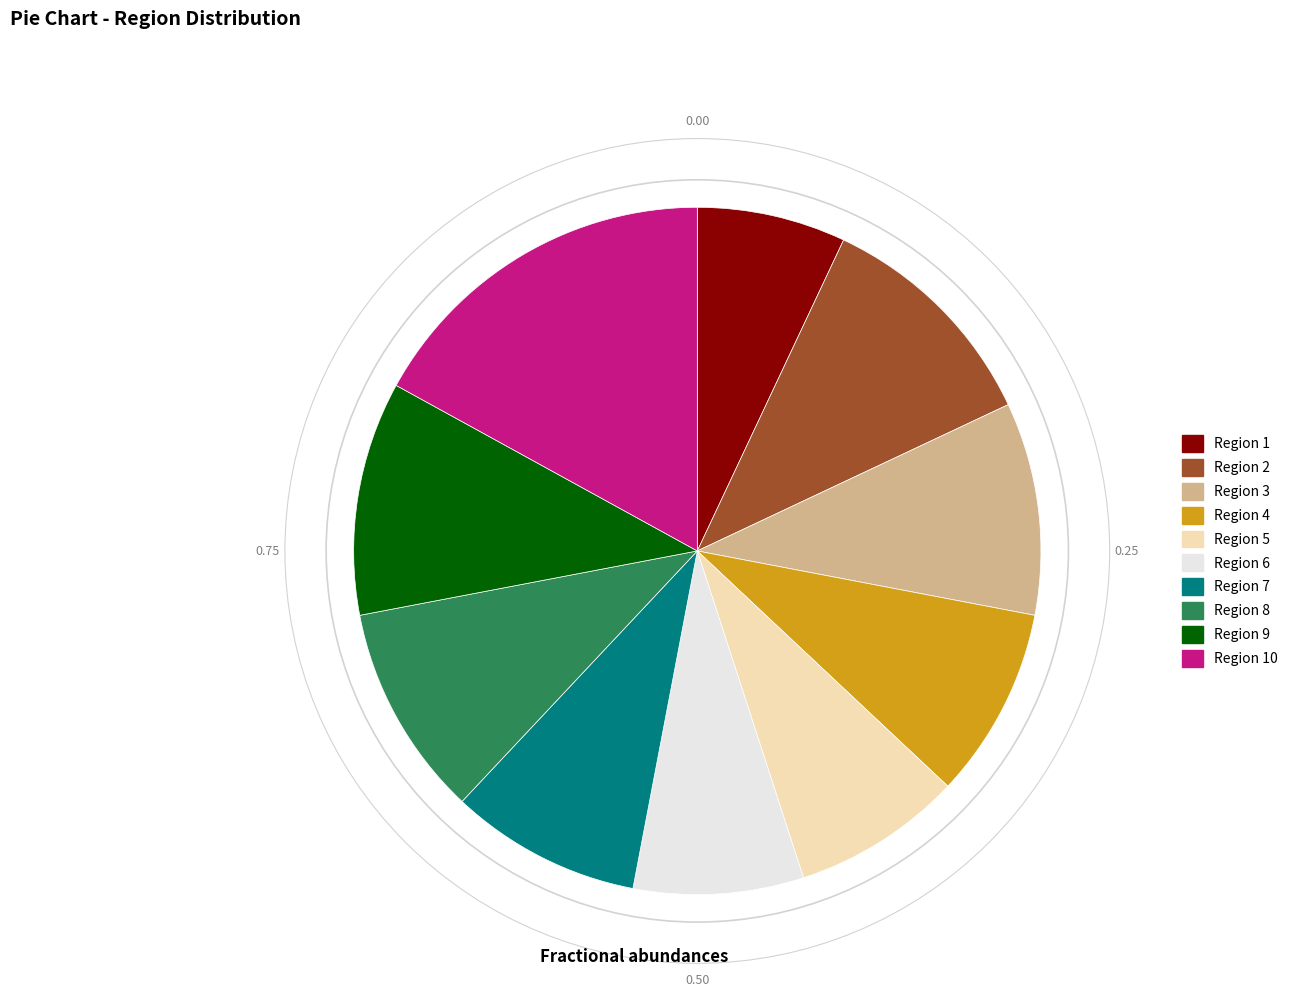

Is there any slice that represents more than half of the pie?

No